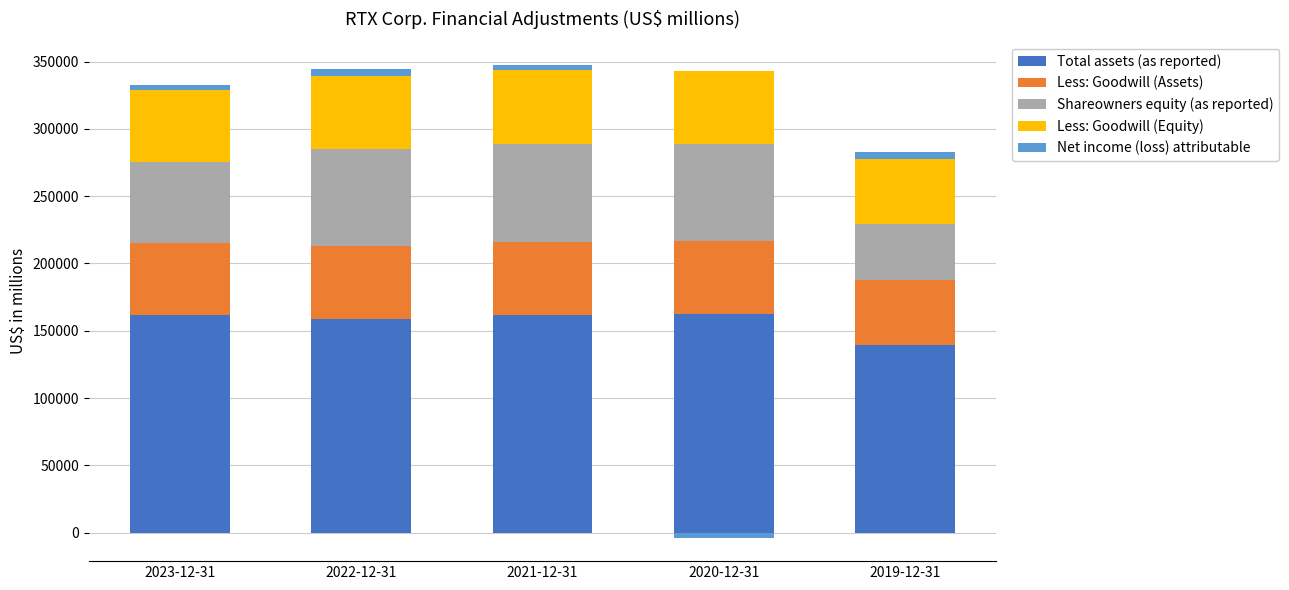

Rank the series by their maximum value, from lowest to highest.

Net income (loss) attributable, Less: Goodwill (Assets), Less: Goodwill (Equity), Shareowners equity (as reported), Total assets (as reported)